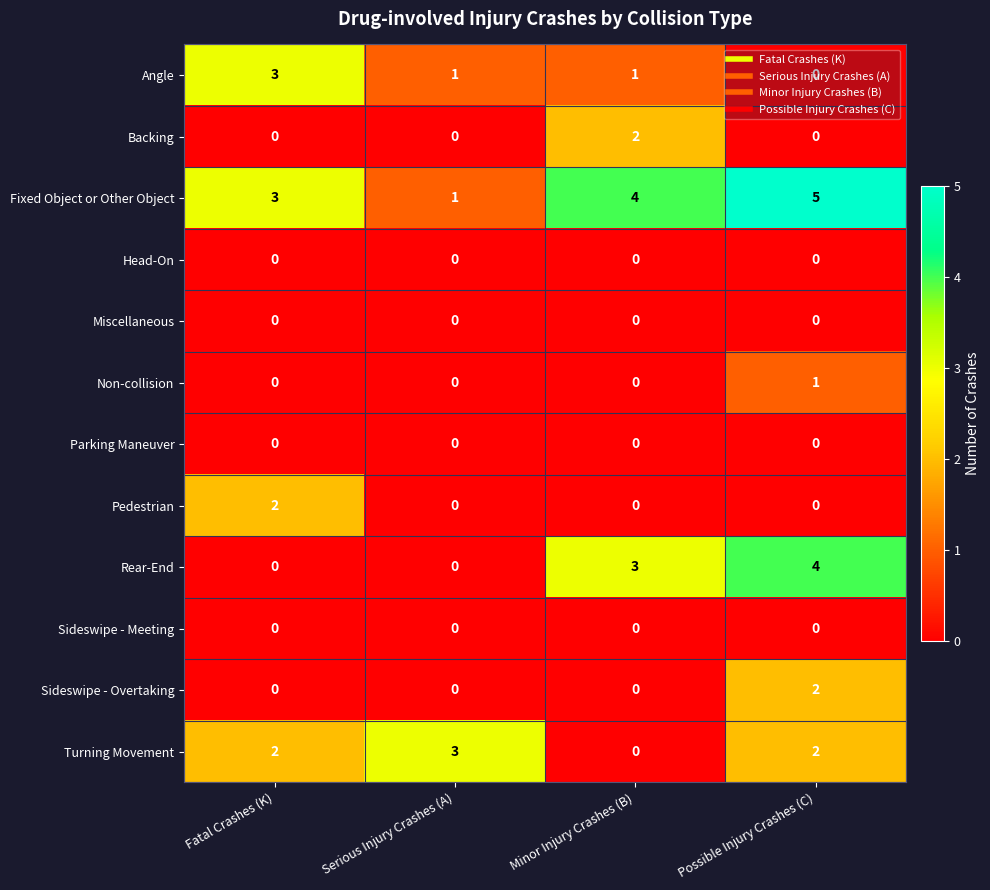

At which category is the sum across all series the highest?

Possible Injury Crashes (C)